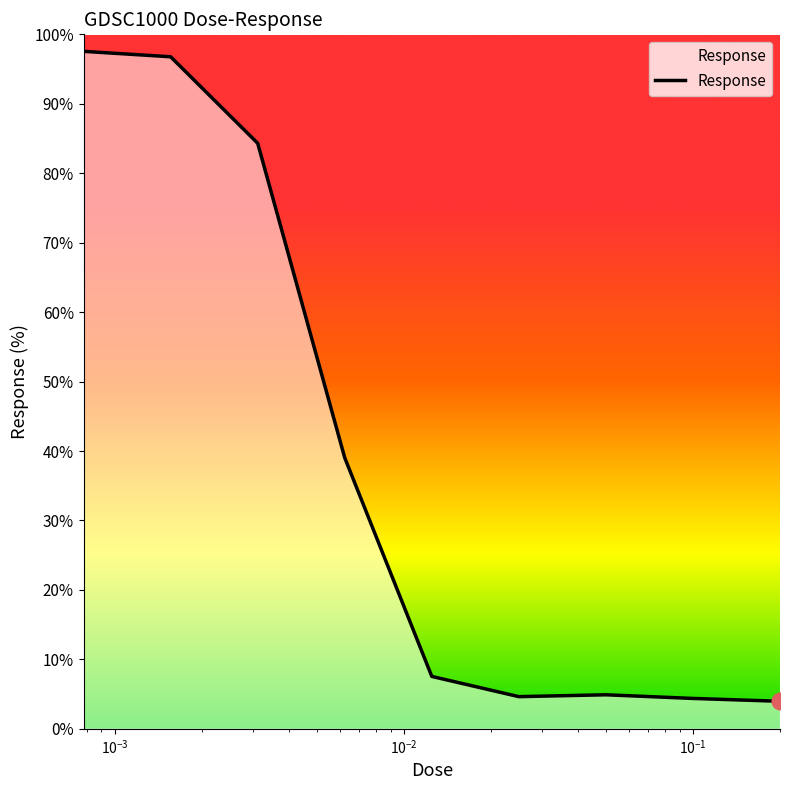

What is the average value?

38.1